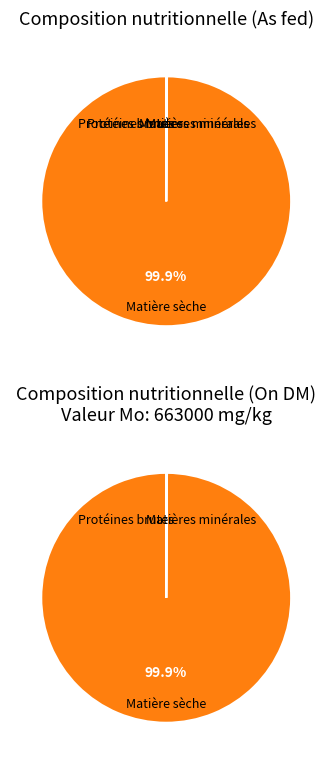

What is the total percentage of Matières minérales and Protéines brutes?

0.1%